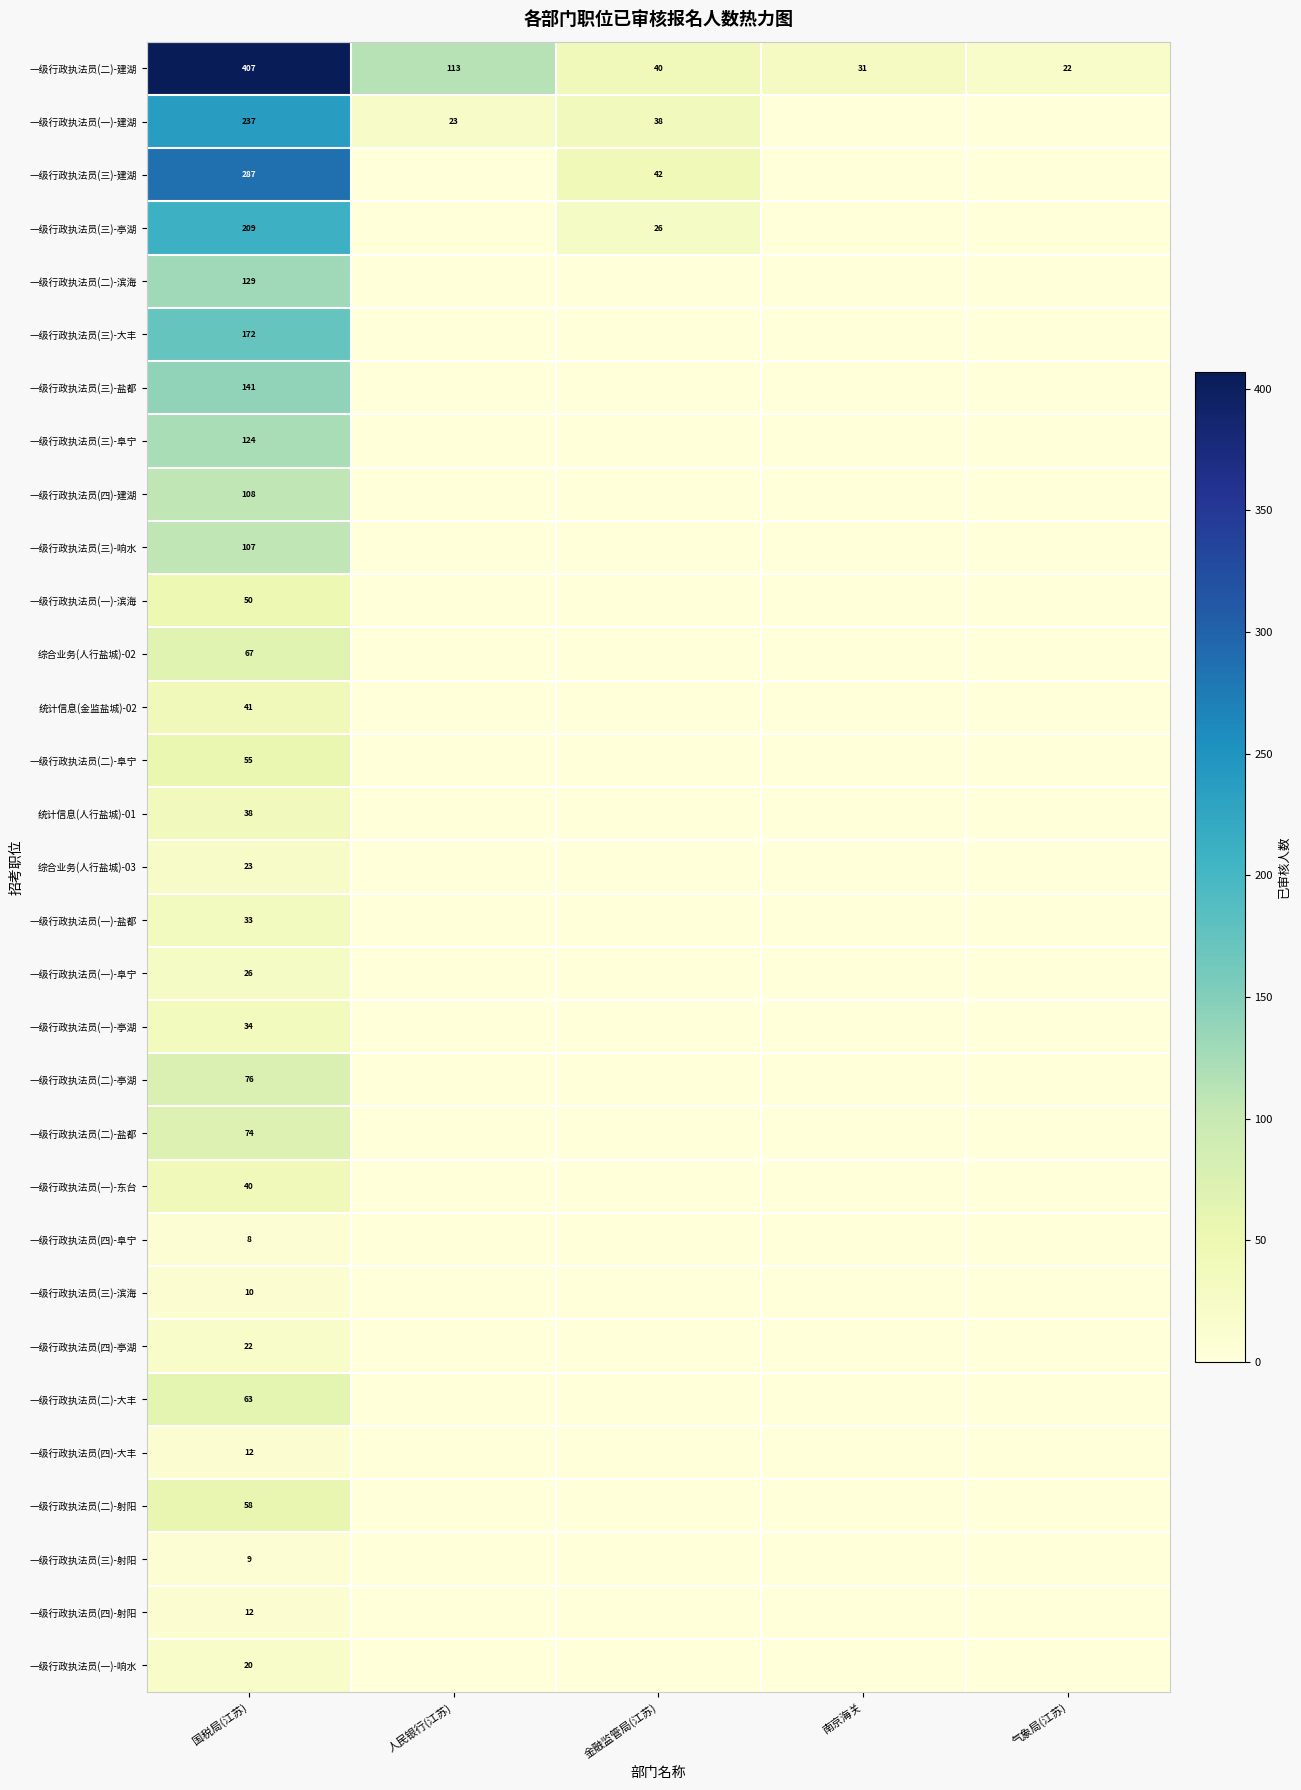

The 综合业务(人行盐城)-02 series shows 27 at 南京海关. True or false?

False